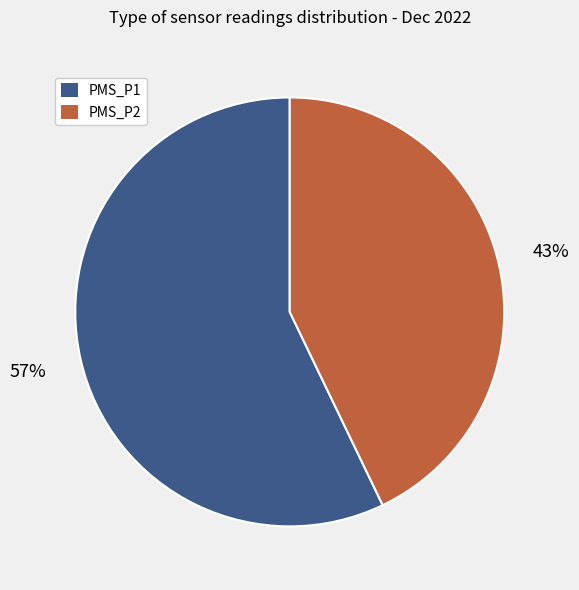

To the nearest percent, what is the difference between the largest and smallest slice percentages?

14%